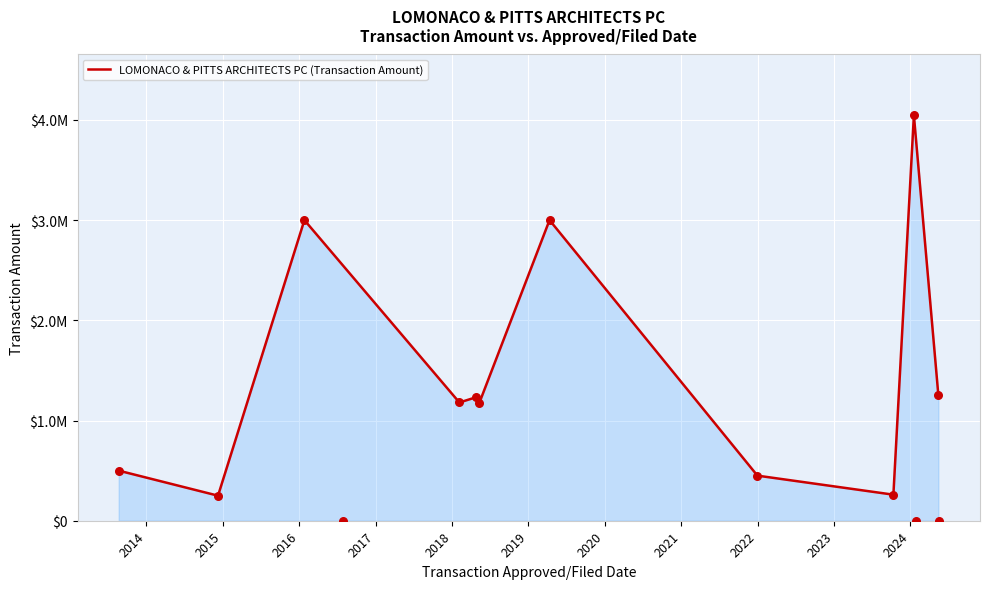

What is the change in value from 2014 to 2017?

+983020.0